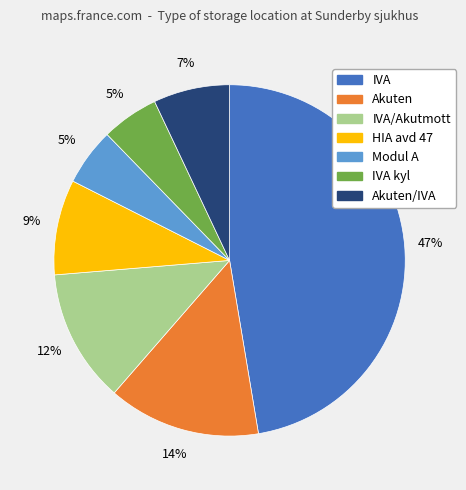

Between Akuten and IVA kyl, which is larger?

Akuten